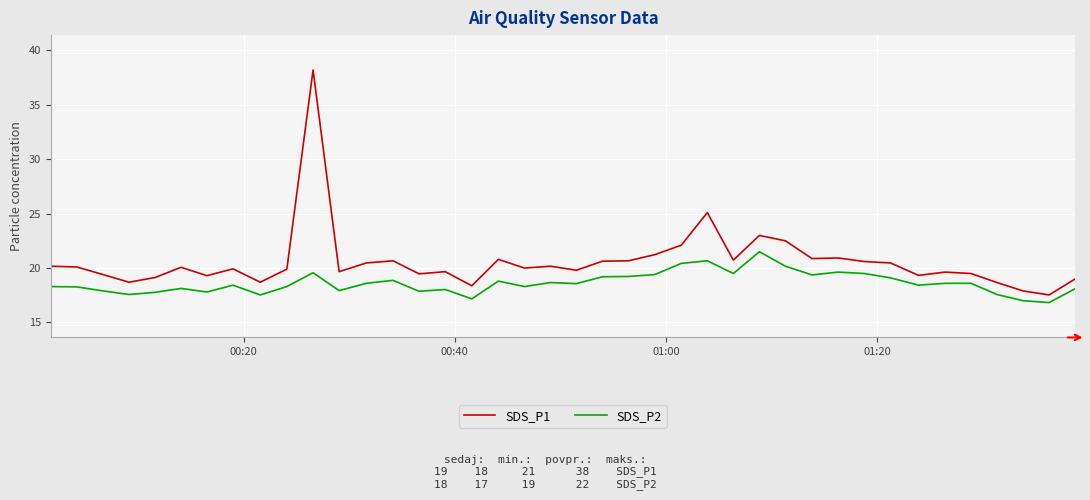

Rank the series by their average value, from highest to lowest.

SDS_P1, SDS_P2